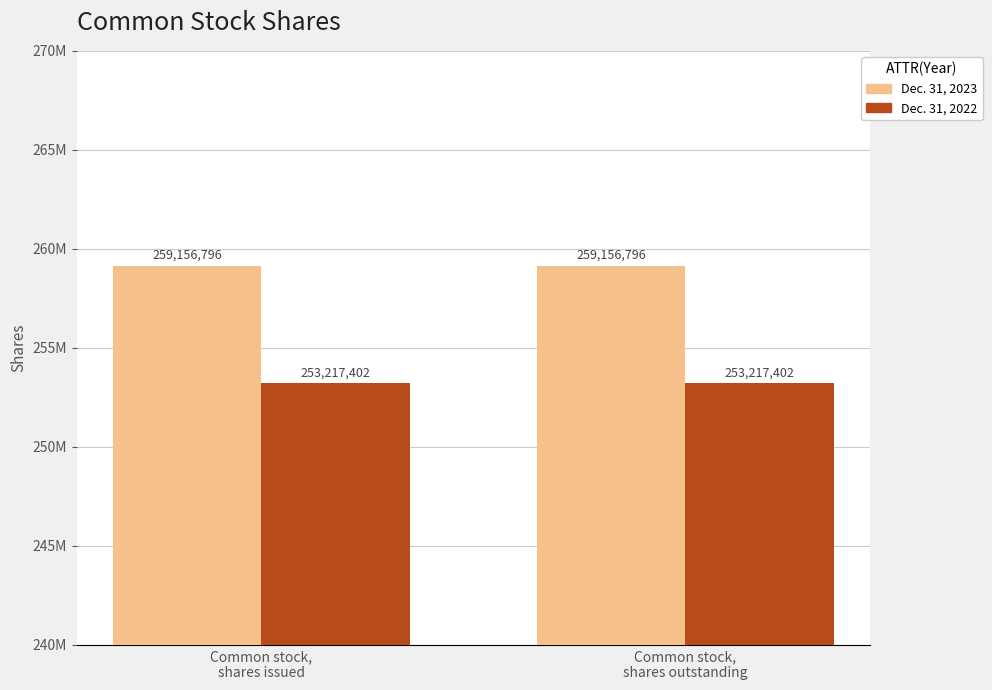

What are all the series names shown in the legend?

Dec. 31, 2023, Dec. 31, 2022